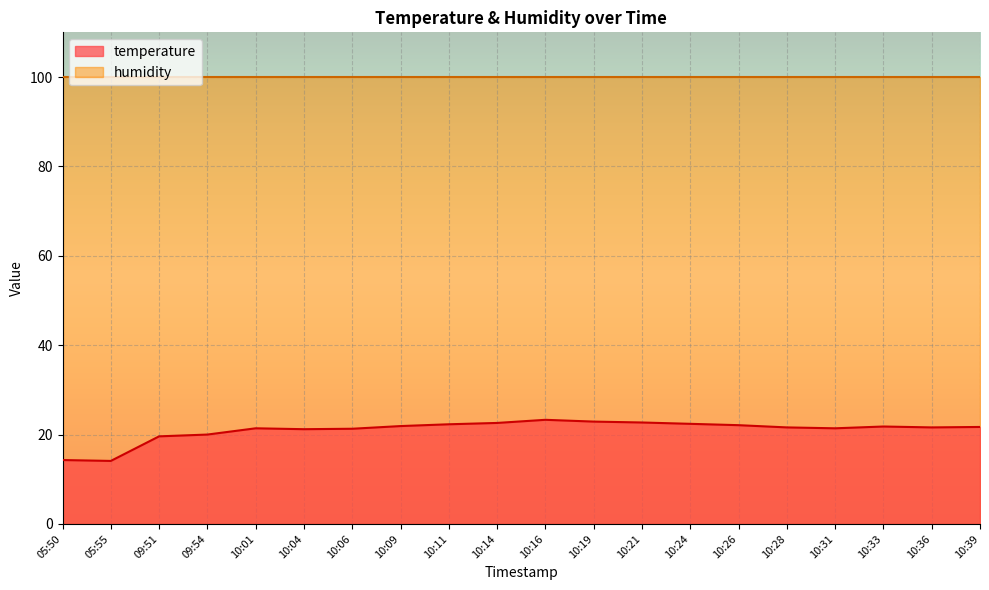

List the labels in order of value, largest first.

10:16, 10:19, 10:21, 10:14, 10:24, 10:11, 10:26, 10:09, 10:33, 10:39, 10:28, 10:36, 10:01, 10:31, 10:06, 10:04, 09:54, 09:51, 05:50, 05:55